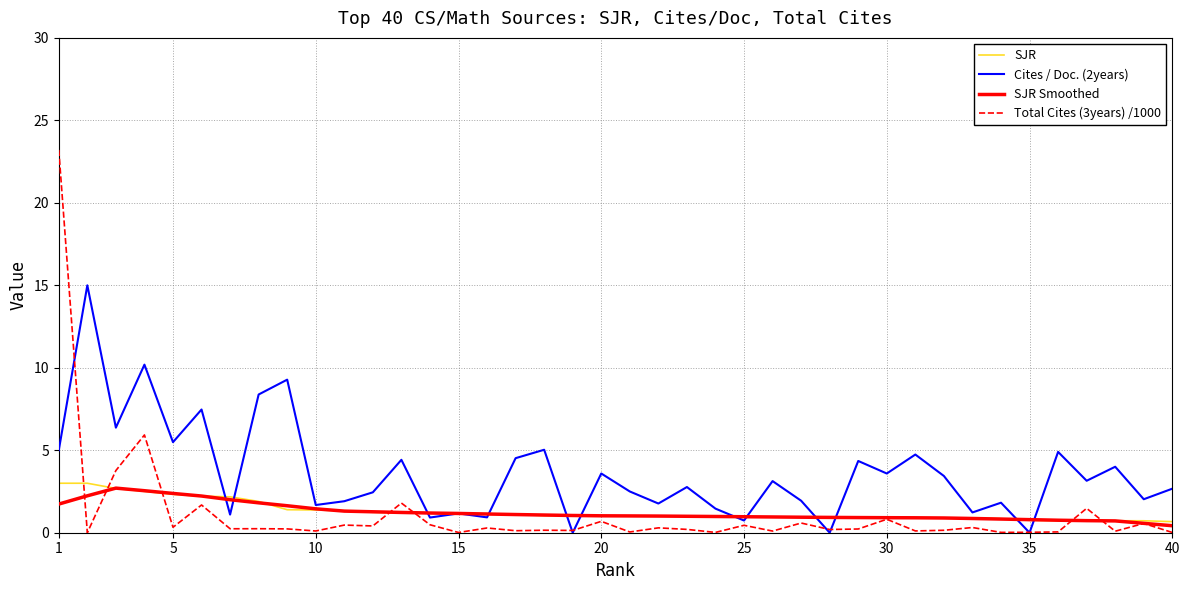

Which series has the largest total across all categories?

Cites / Doc. (2years)